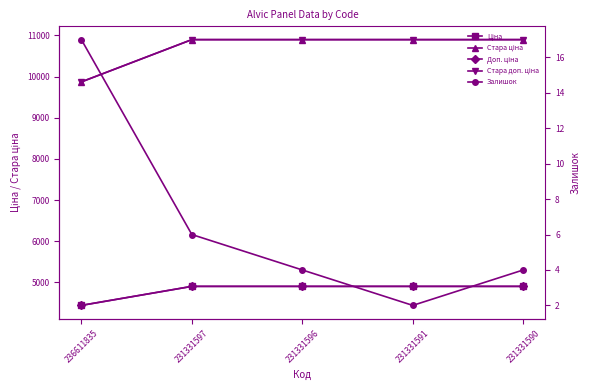

How many lines are shown in the chart?

5